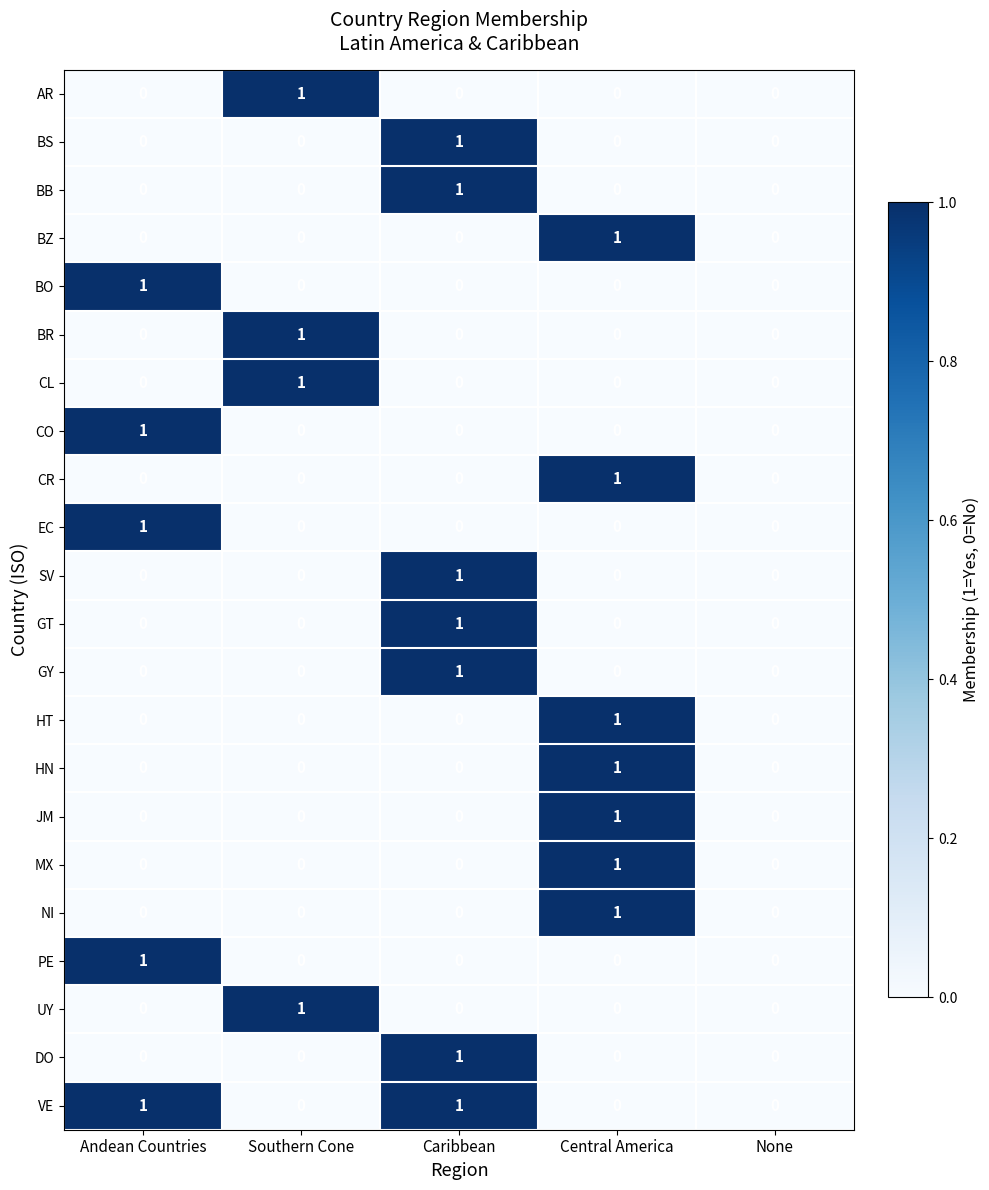

What is the total value across all series at Central America?

7